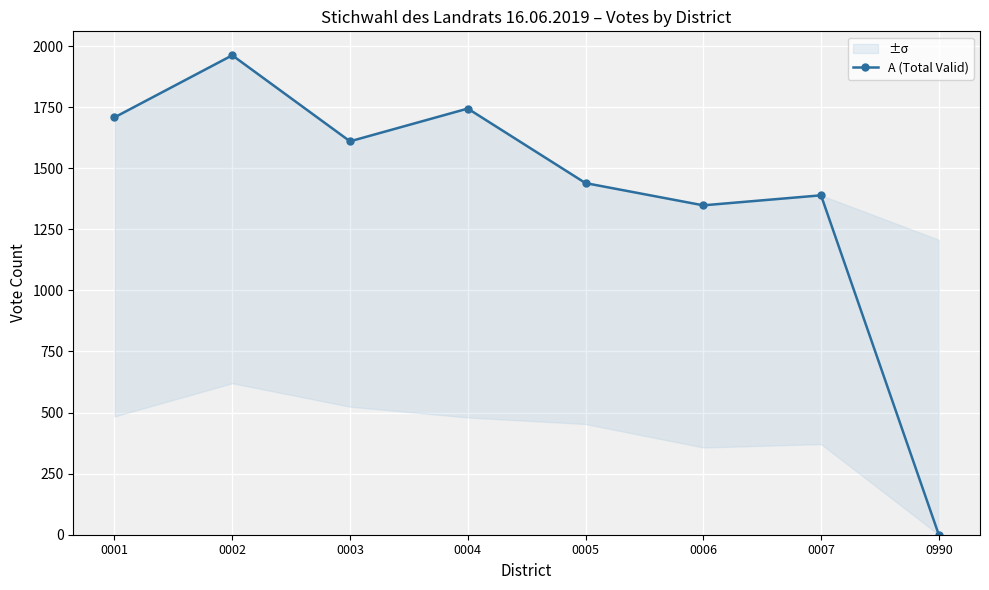

How many positive values are there?

7